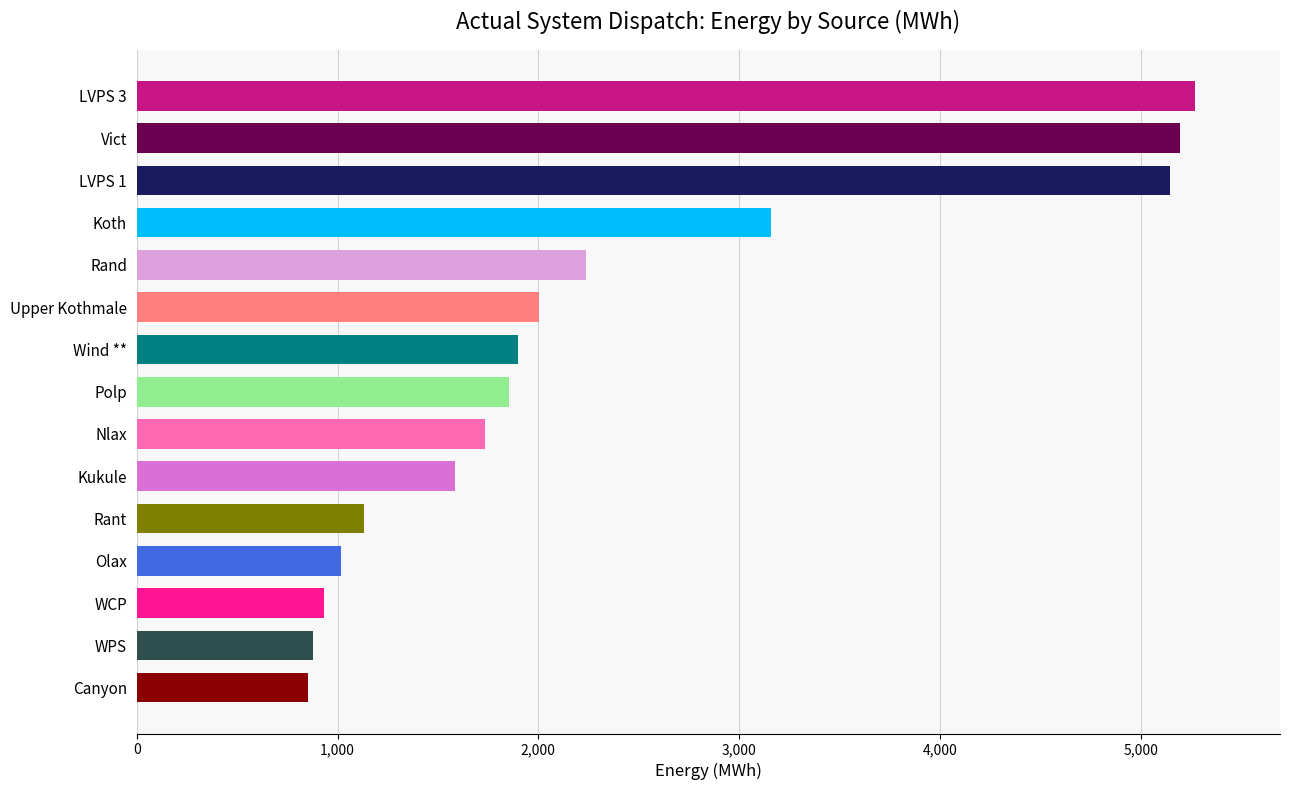

What is the sum of all values?

34906.2